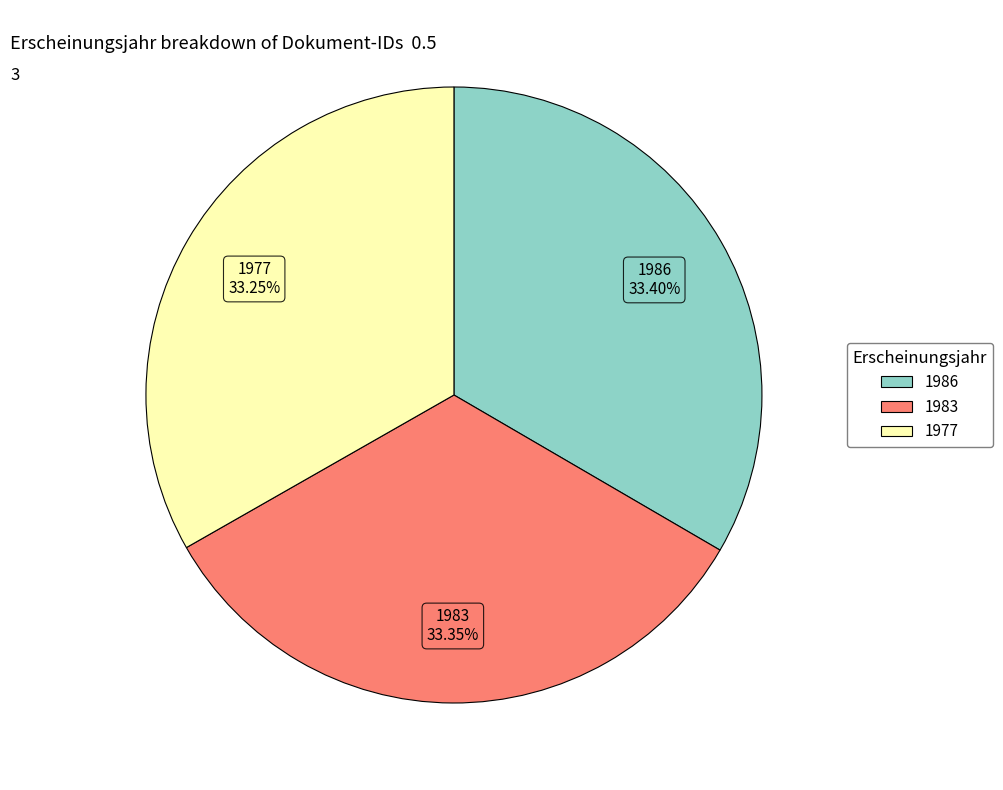

Is the sum of 1986 and 1983 greater than half?

Yes